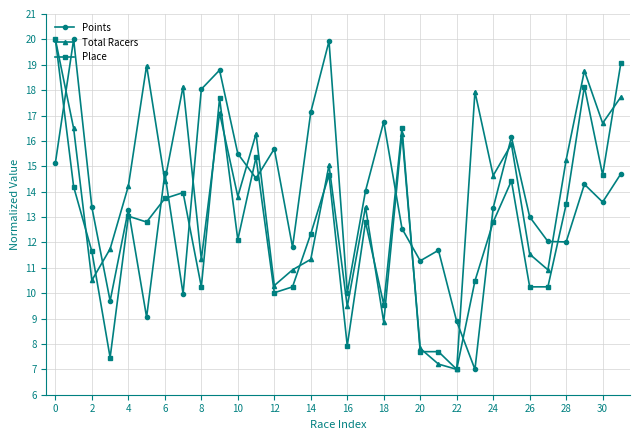

What is the minimum value shown in the chart?

7.0